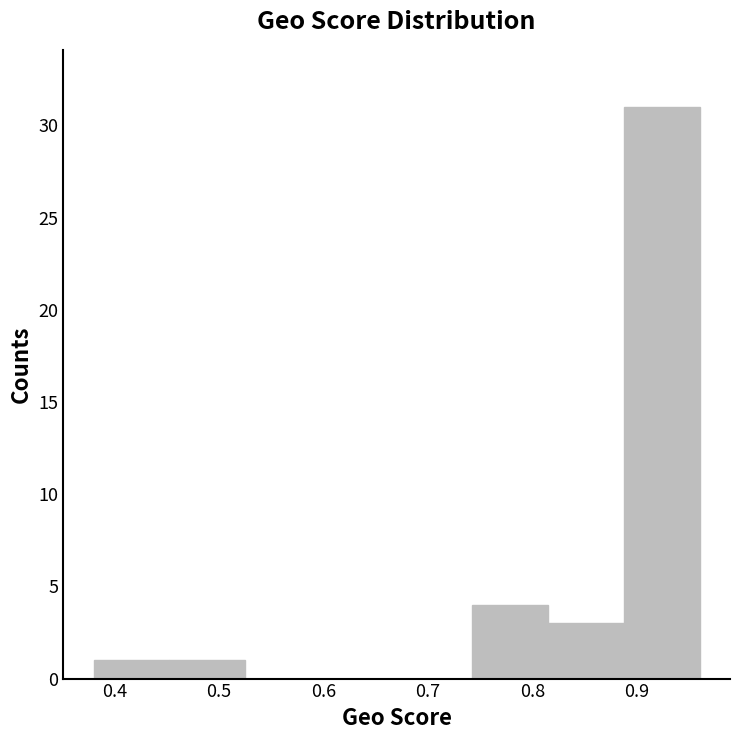

Reading left to right, list every bar in this chart as the range it spans on the x-axis followed by its height. Neither the bar edges nor the heights are printed on the chart, so give them approximately, as read against the axes.

0.38 to 0.45: 1
0.45 to 0.53: 1
0.53 to 0.60: 0
0.60 to 0.67: 0
0.67 to 0.74: 0
0.74 to 0.82: 4
0.82 to 0.89: 3
0.89 to 0.96: 31